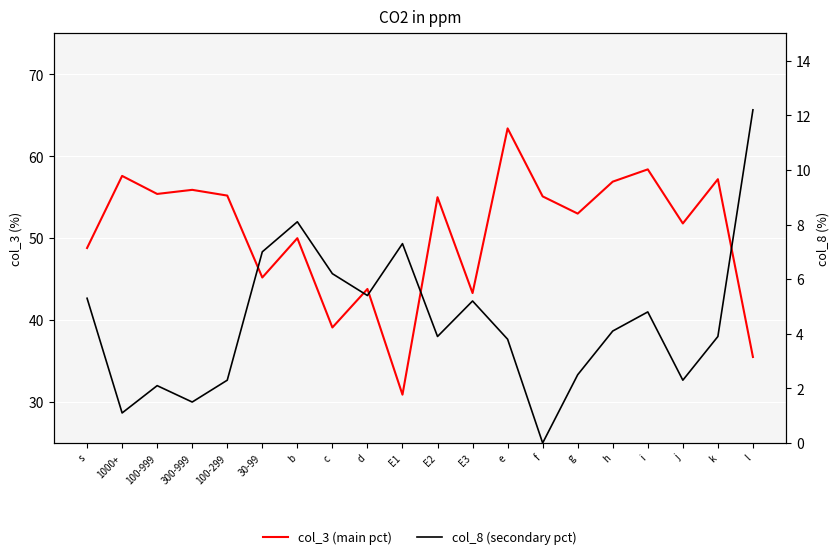

What is the average value of the col_8 (secondary pct) series?

4.5